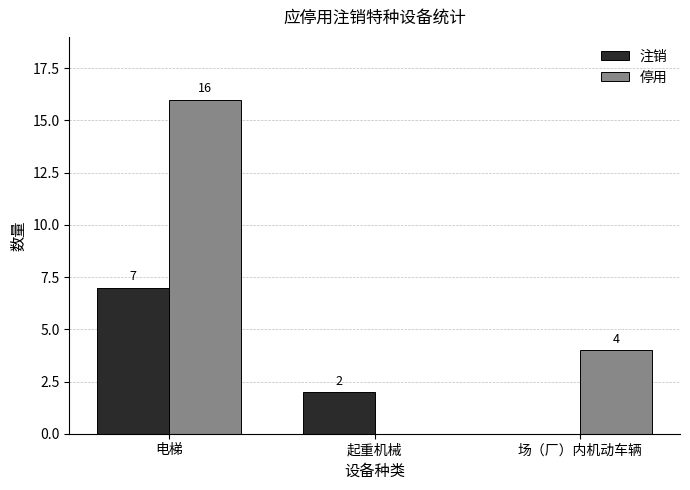

What is the sum of all 停用 values?

20